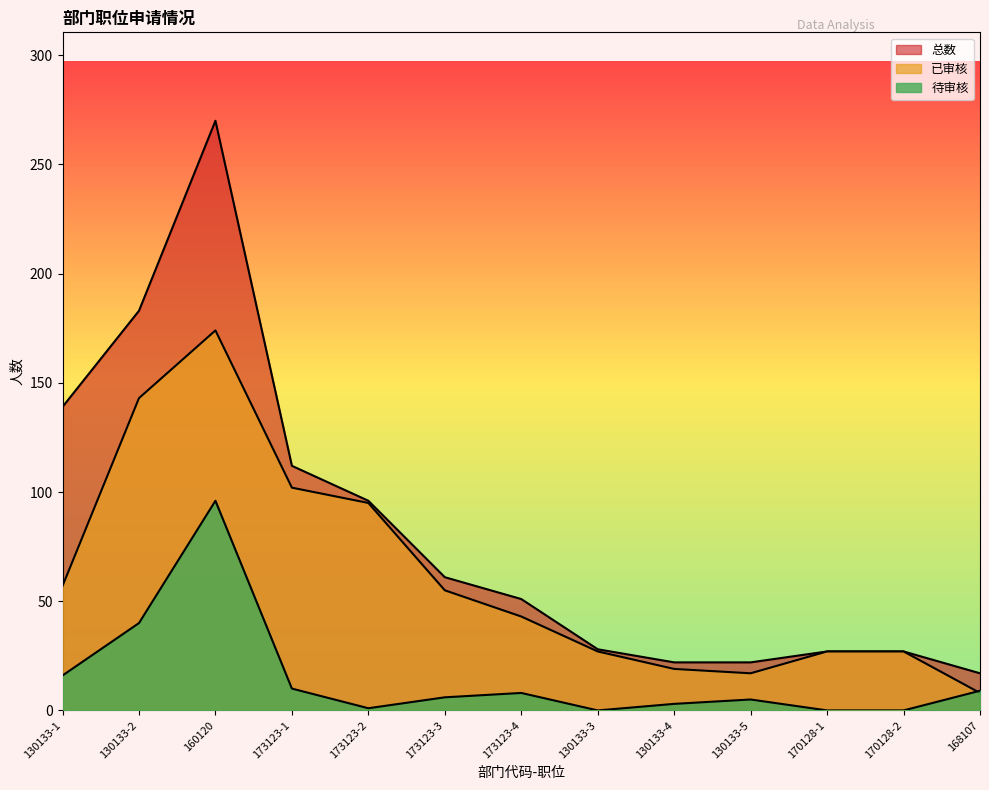

At which category does the chart reach its peak across all series?

160120